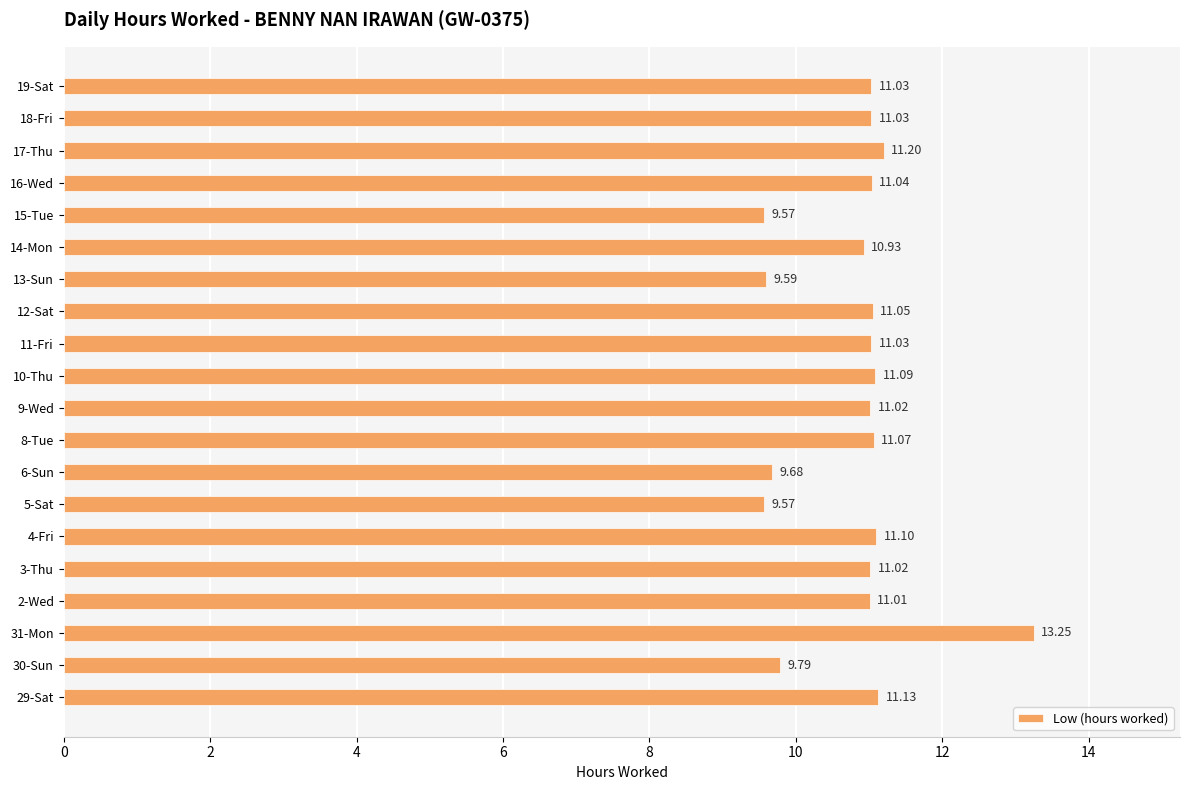

What is the change in value from 4-Fri to 6-Sun?

-1.4